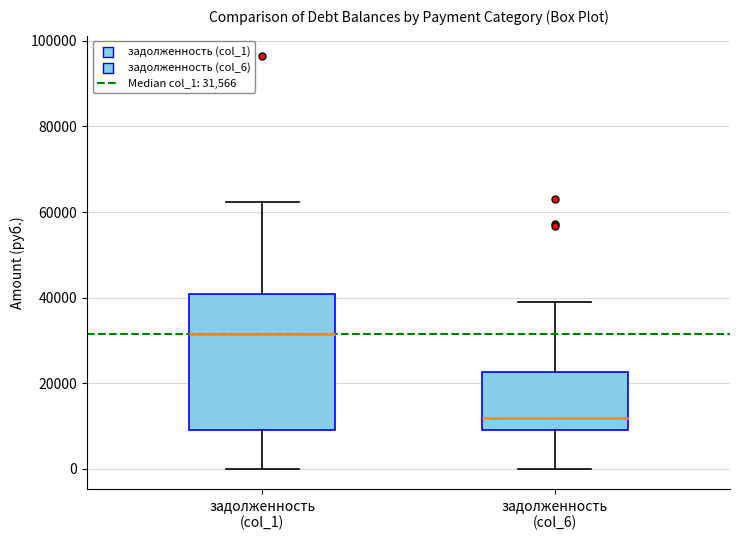

Which box's median line is the highest?

задолженность (col_1)